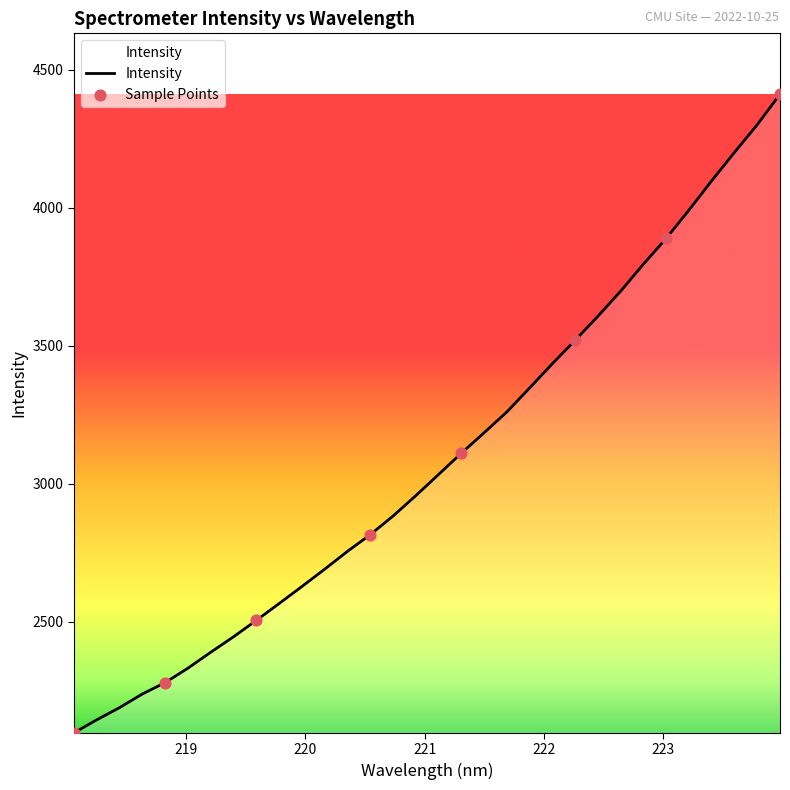

What is the minimum value shown in the chart?

2097.5